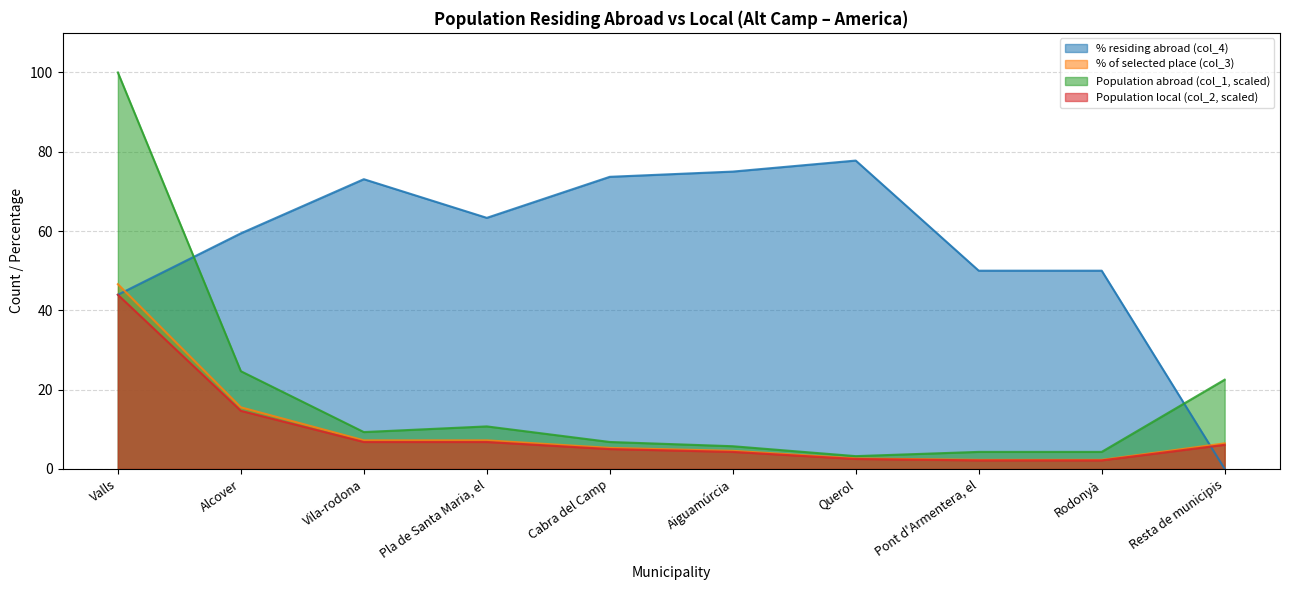

What is the maximum value shown in the chart?

100.0